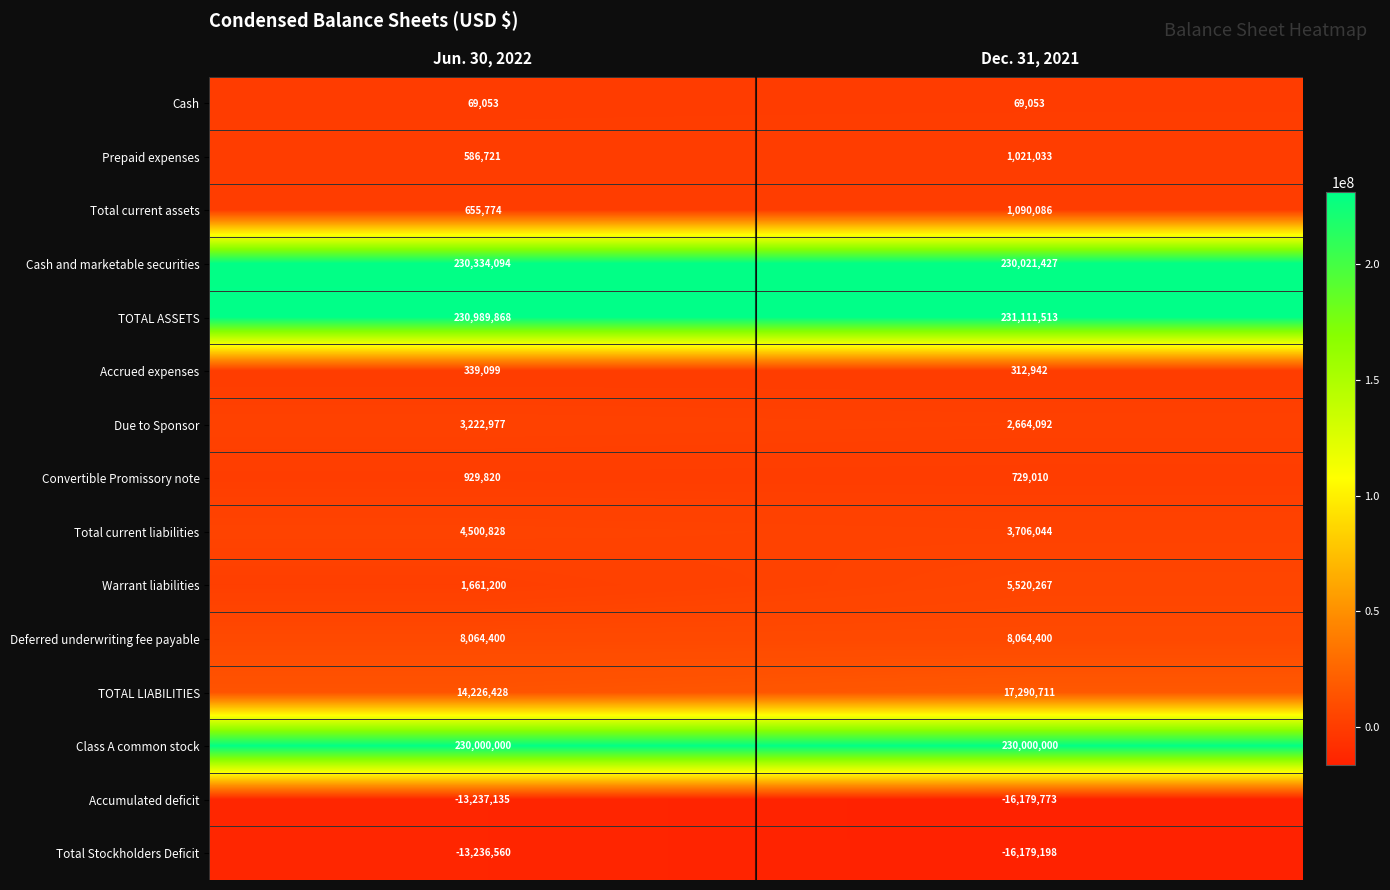

What is the average value of the Warrant liabilities series?

3590734